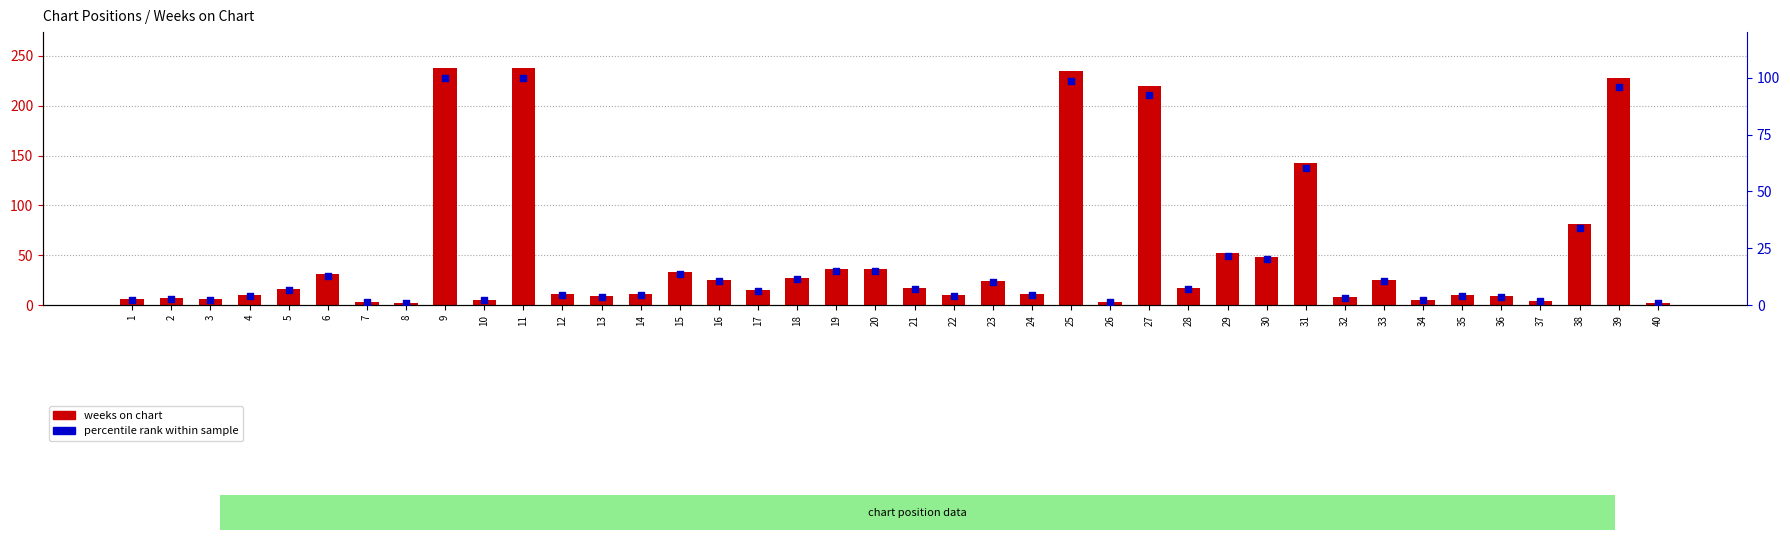

At which category is the sum across all series the highest?

9